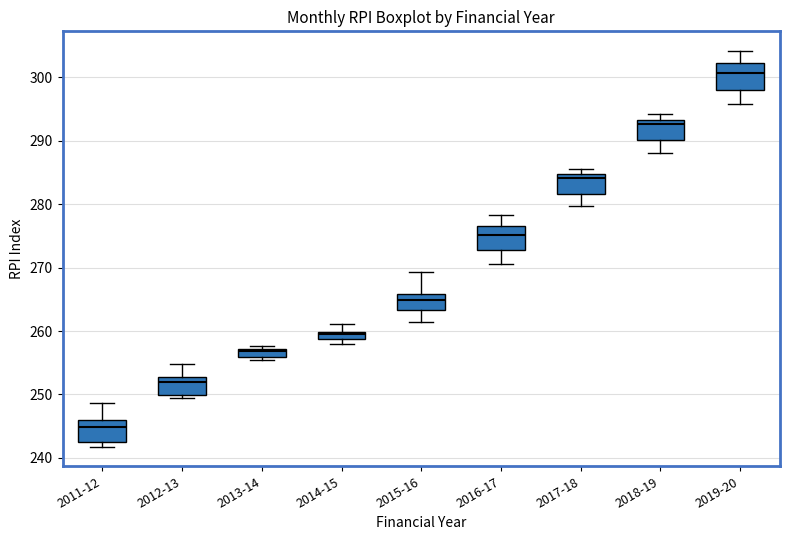

Which box's median line is the lowest?

2011-12